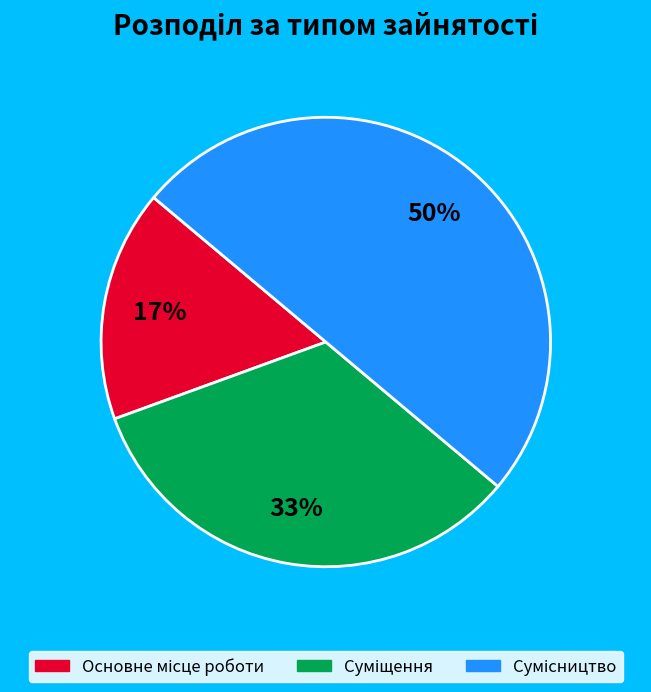

To the nearest percent, what is the average slice percentage?

33%